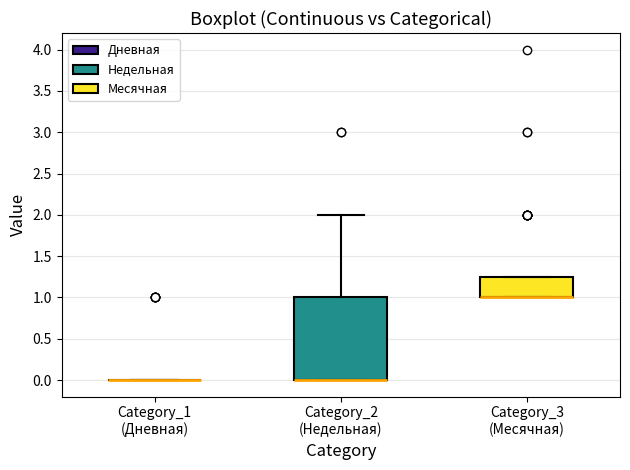

Reading left to right, transcribe this box plot: for each box, give where its median line is, the range the box spans, and where its two whiskers end, as read against the y-axis. The values are not printed on the chart, so give them approximately, as read against the axis.

Category_1 (Дневная): box collapsed to a line at 0.00, whiskers 0.00 to 0.00
Category_2 (Недельная): median 0.00 (drawn on the box's lower edge), box 0.00 to 1.00, whiskers 0.00 to 2.00
Category_3 (Месячная): median 1.00 (drawn on the box's lower edge), box 1.00 to 1.25, whiskers 1.00 to 1.25